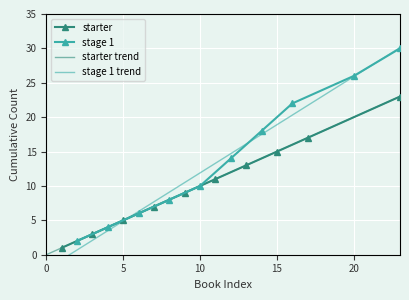

What is the difference between the second highest and minimum values in the cumulative_starter series?

16